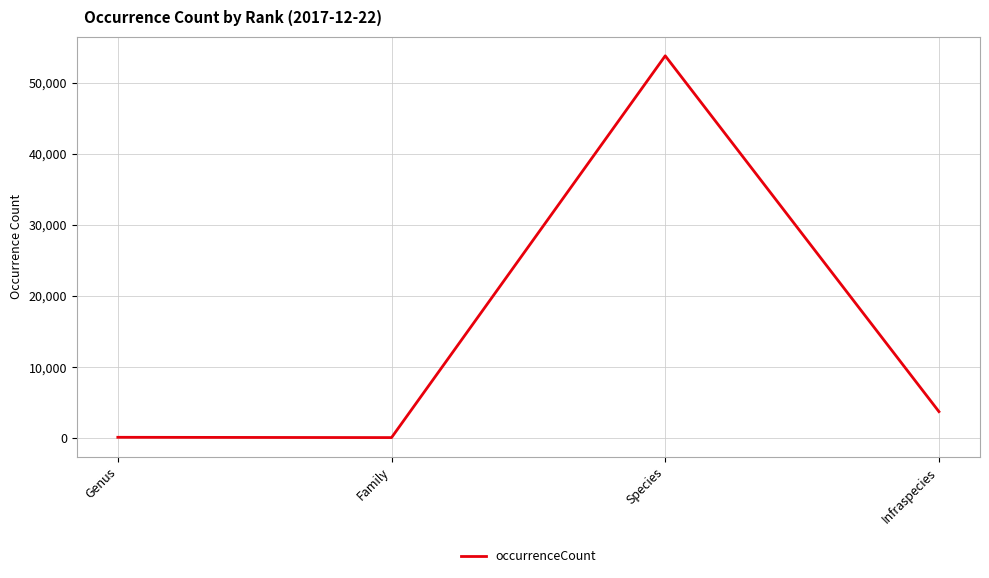

Is it true that the value at Infraspecies is 3722?

True